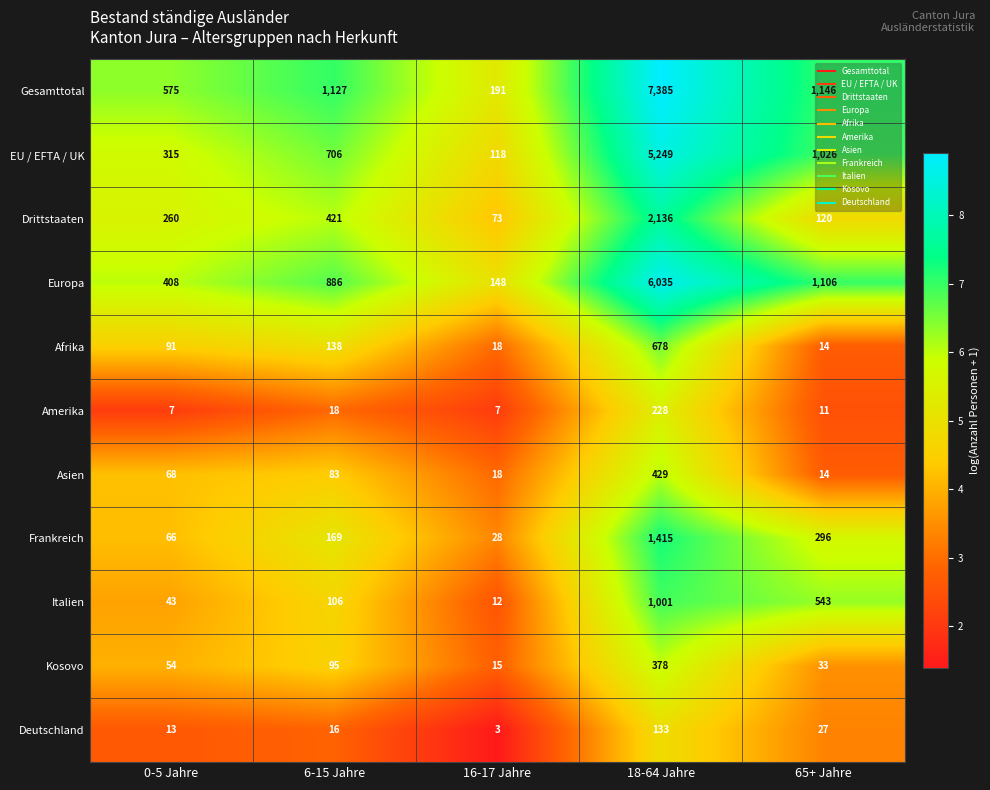

What is the spread (max minus min) of values at 18-64 Jahre?

7252